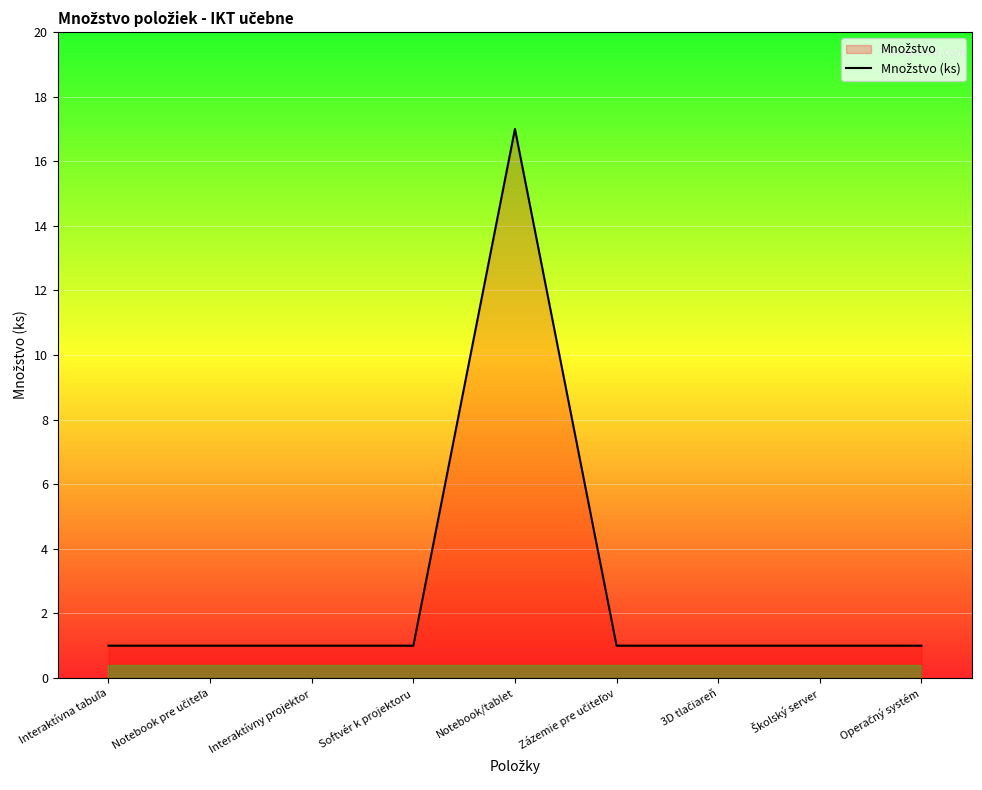

Rank the categories by value from highest to lowest.

Notebook/tablet, Interaktívna tabuľa, Notebook pre učiteľa, Interaktívny projektor, Softvér k projektoru, Zázemie pre učiteľov, 3D tlačiareň, Školský server, Operačný systém